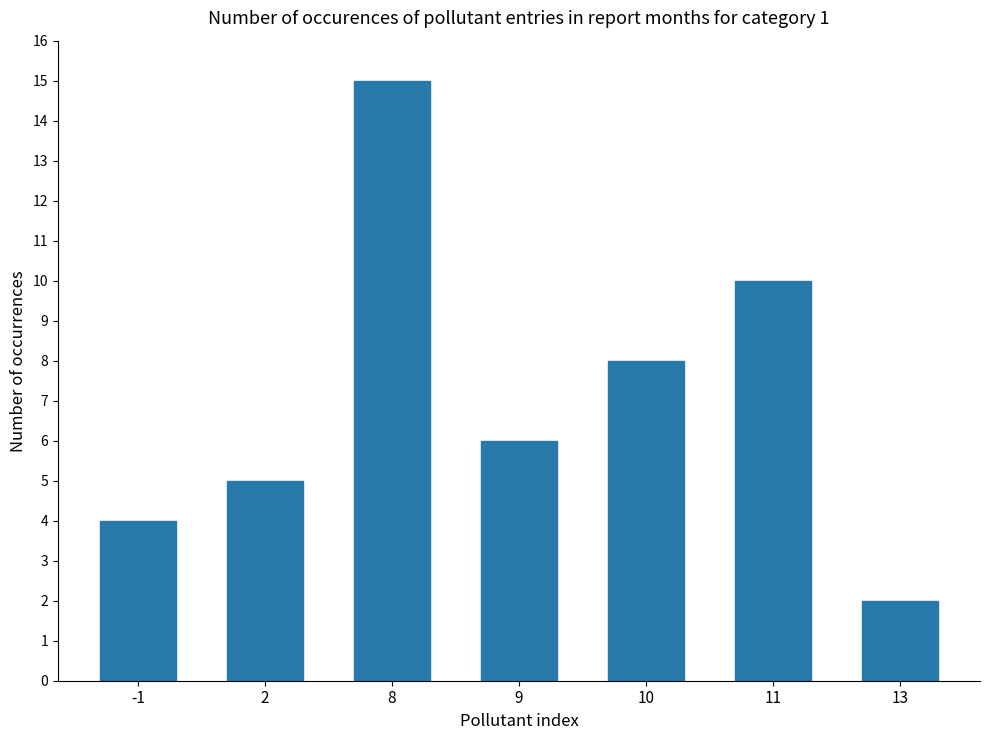

Reading left to right, list all the values displayed in this chart.

-1=4	2=5	8=15	9=6	10=8	11=10	13=2